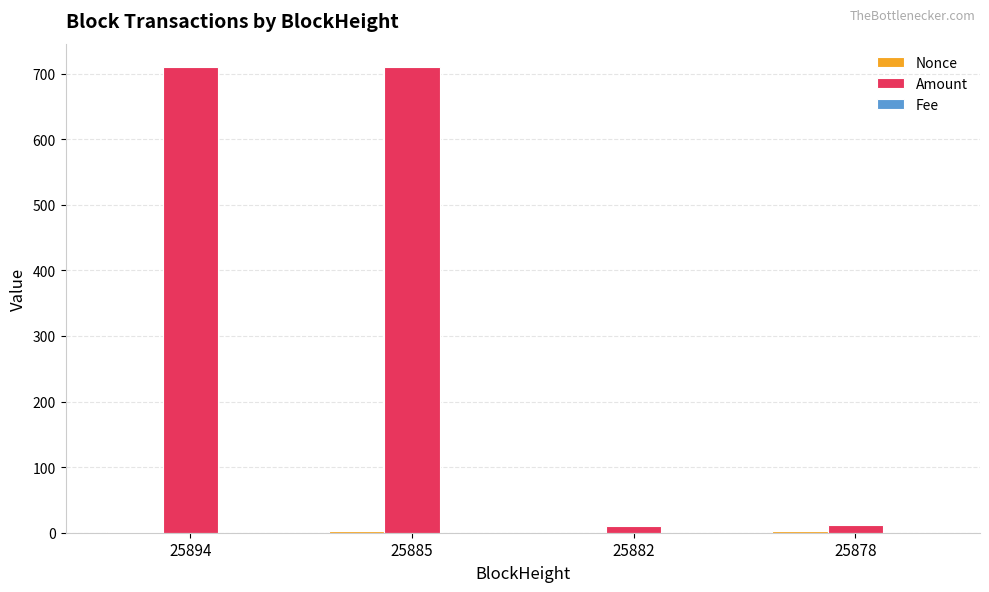

True or false: Amount has a value of 11.0 at 25882.

True